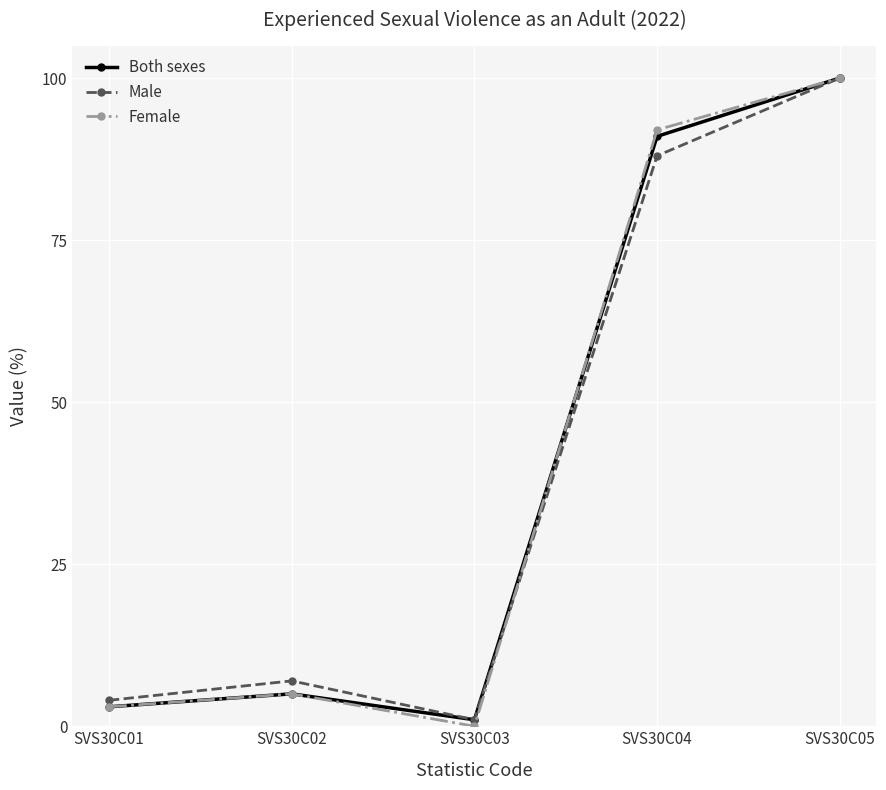

What is the value of the Male point at the 2nd from the left?

7